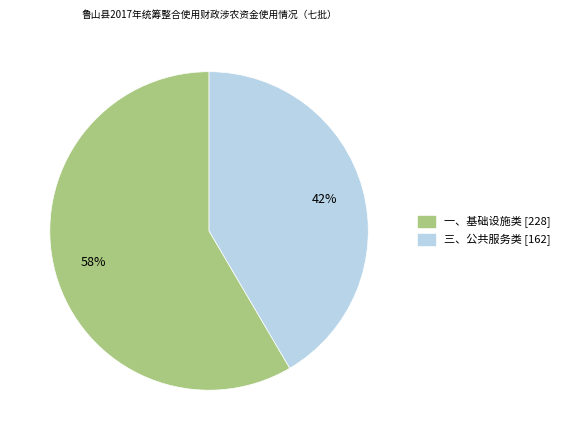

Do 三、公共服务类 and 一、基础设施类 together represent more than half of the pie?

Yes